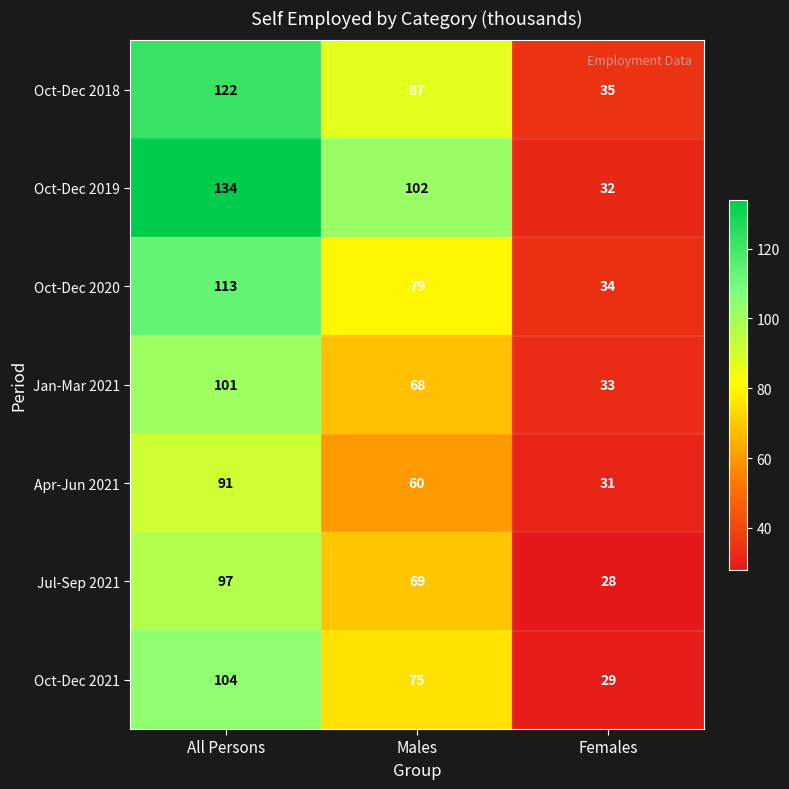

How many Oct-Dec 2021 values are between 29 and 104?

3